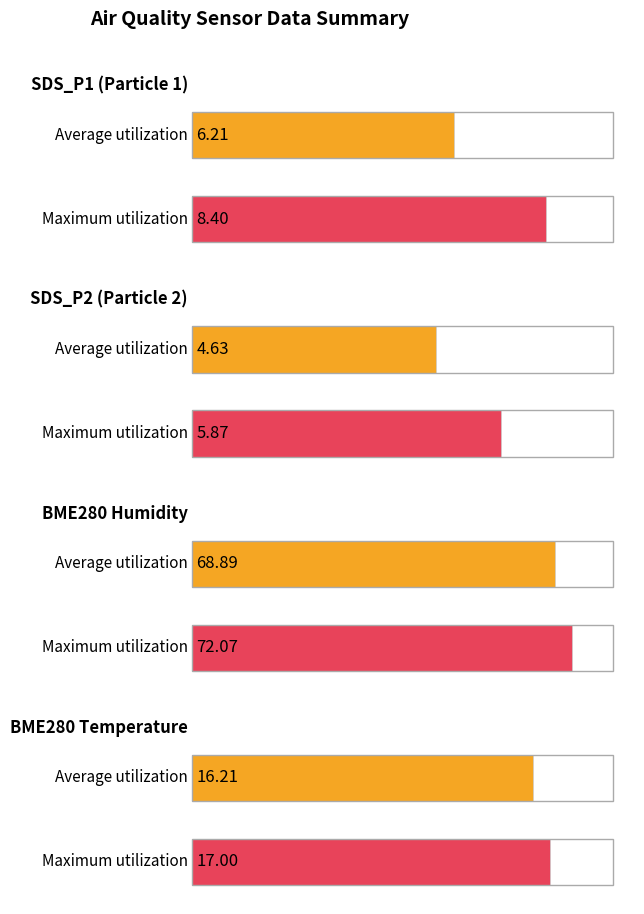

Count the number of categories in the chart.

2